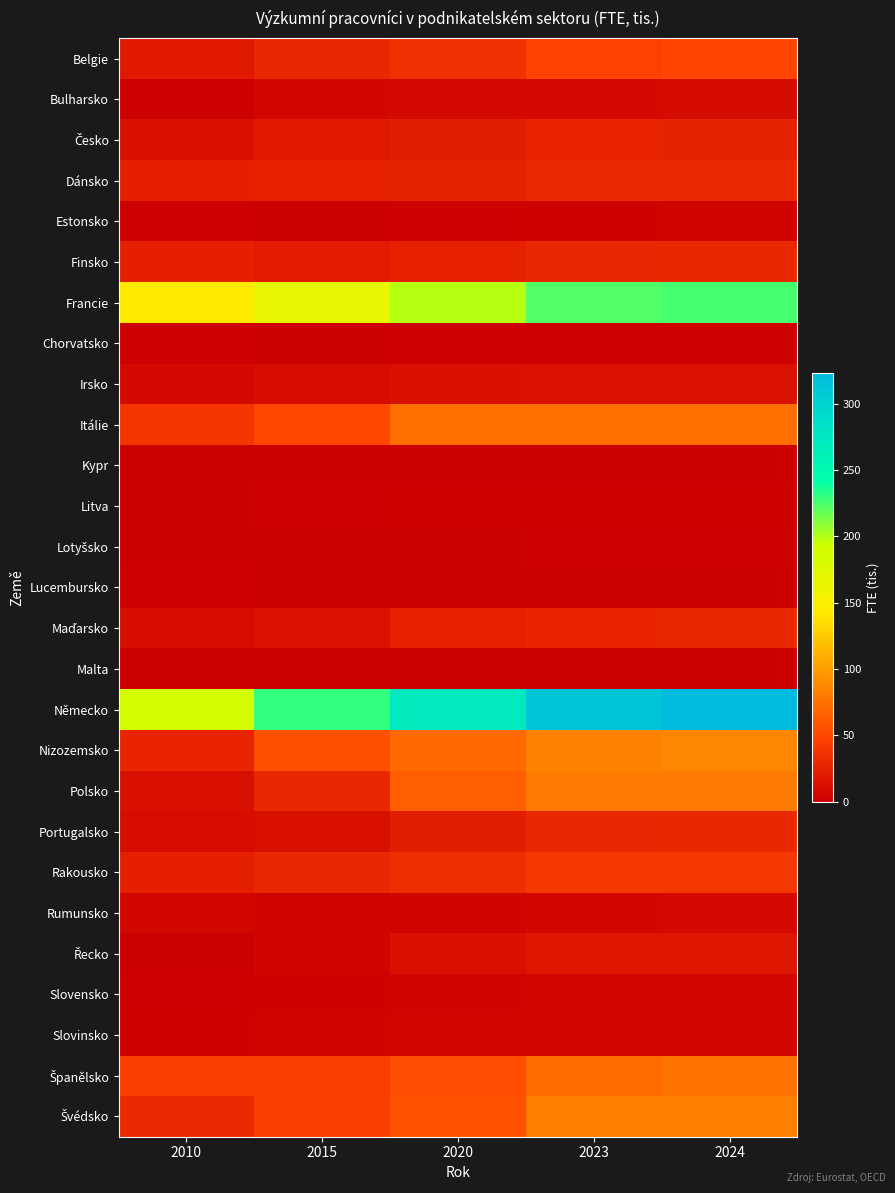

Which series has the largest total across all categories?

Německo